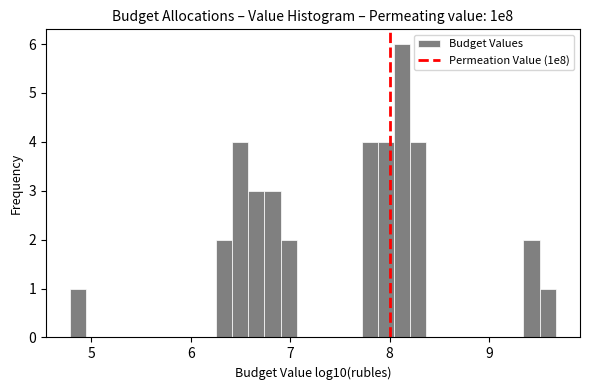

Read against the x-axis, roughly where is the centre of the tallest bar?

8.1